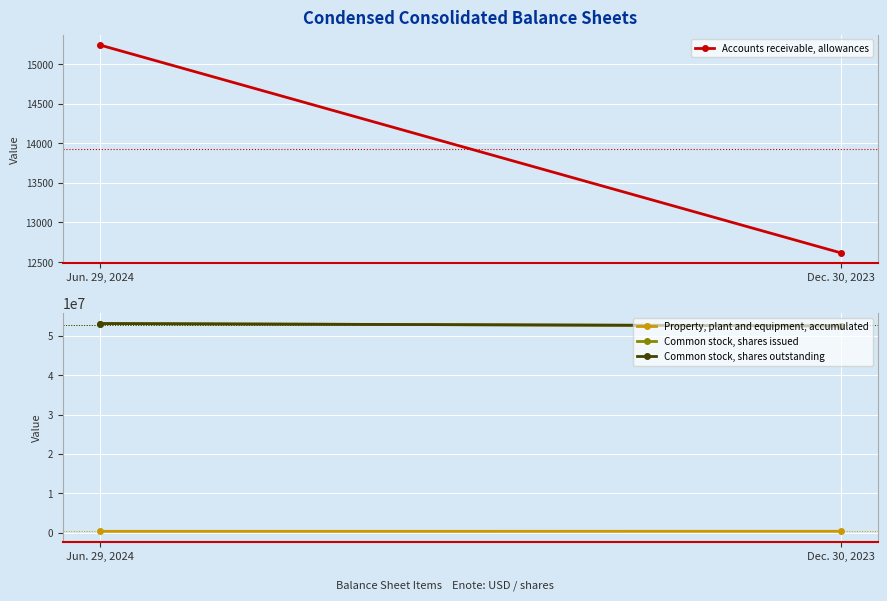

What is the average value of the Common stock, shares issued series?

52793036